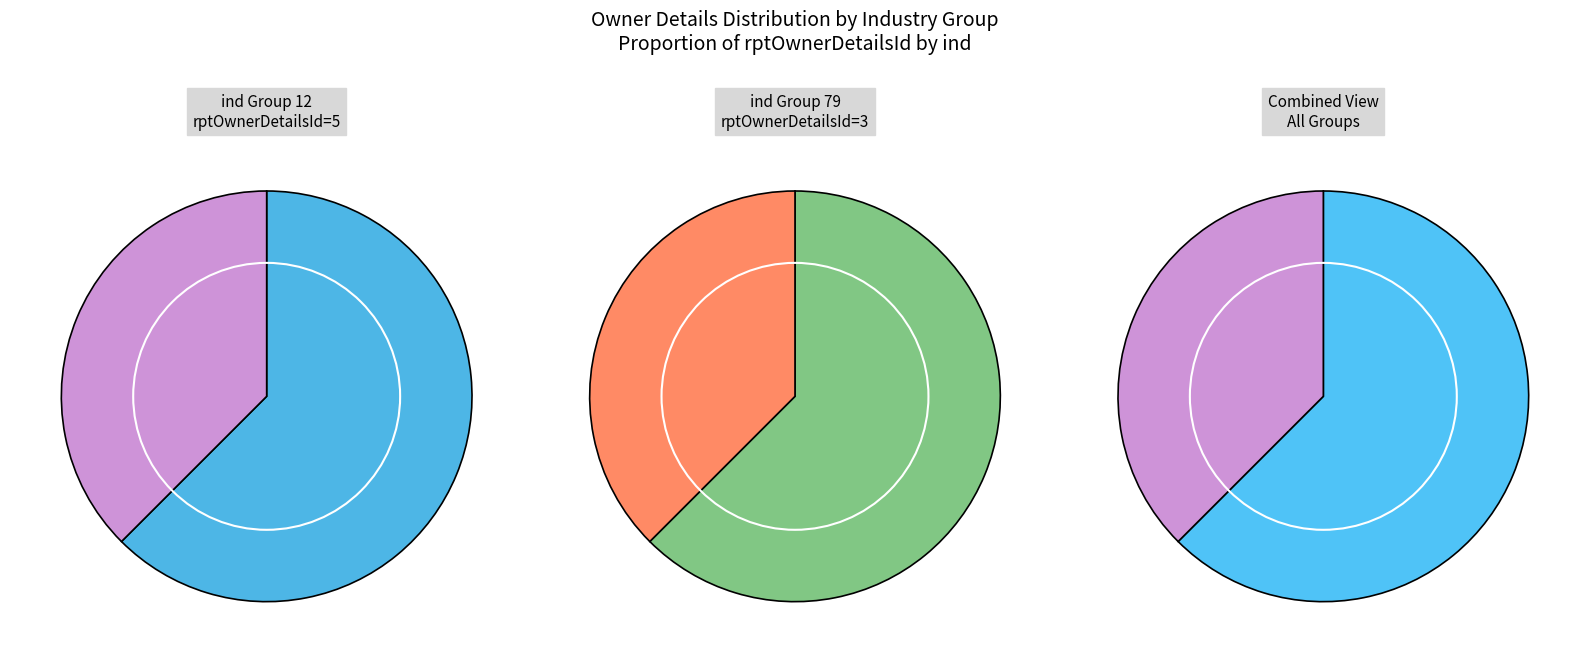

What portion of the pie excludes ind_79?

62.5%